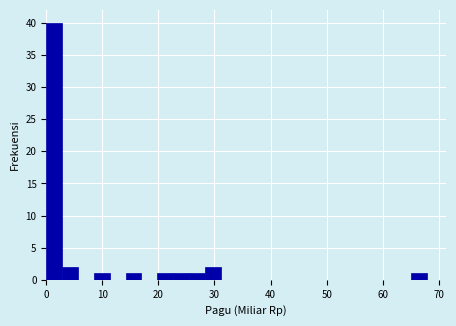

Around what value on the x-axis is the tallest bar? Give the approximate position of its centre, as read against the axis.

1